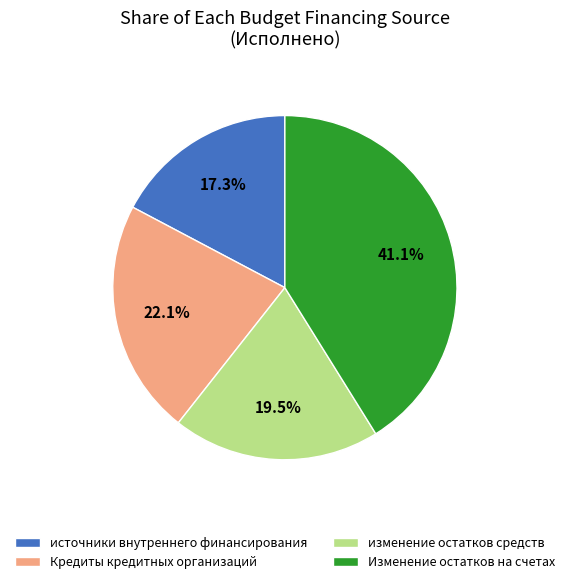

Do Изменение остатков на счетах and источники внутреннего финансирования together represent more than half of the pie?

Yes